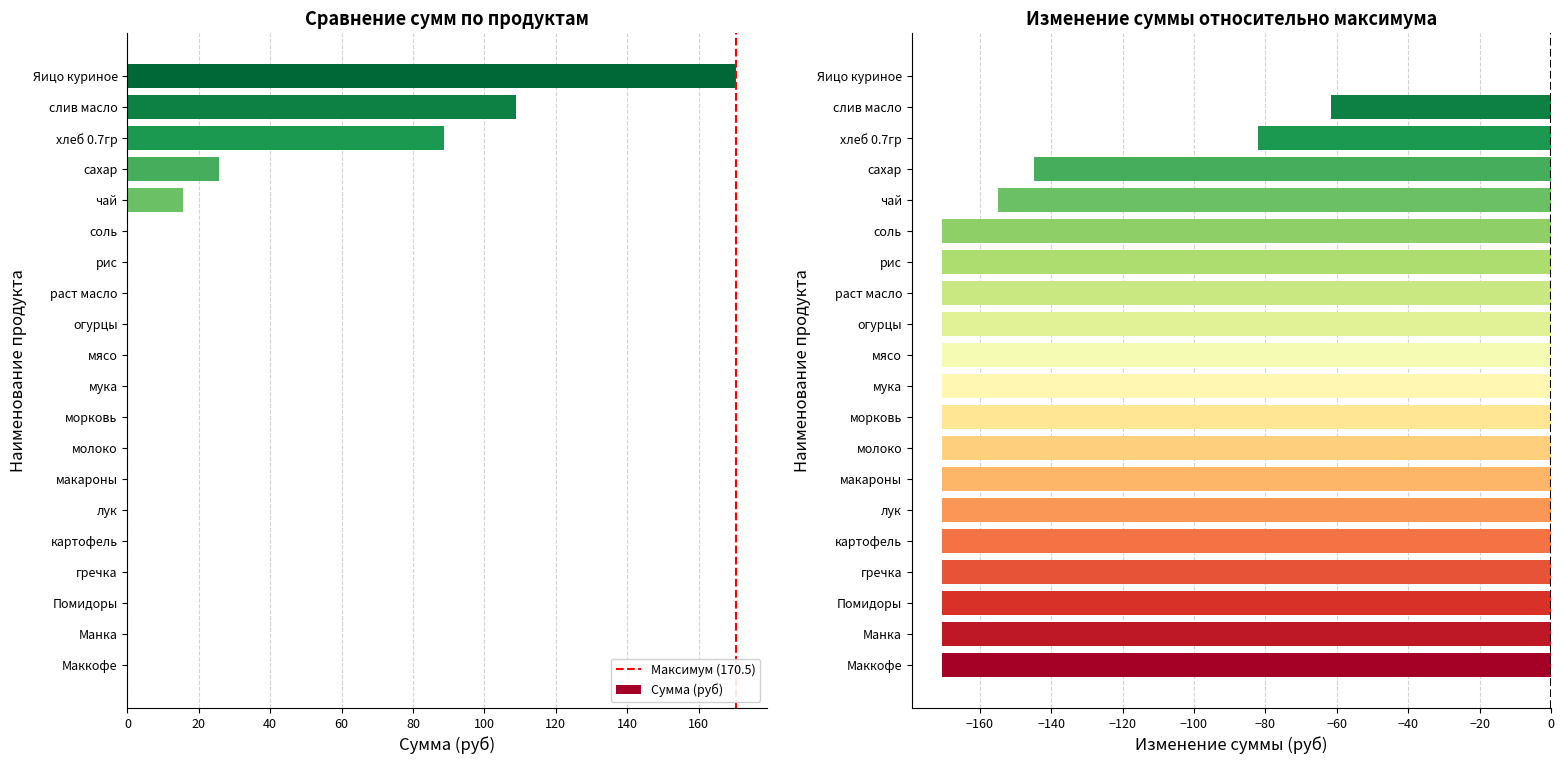

What is the difference between the maximum and minimum values?

170.5